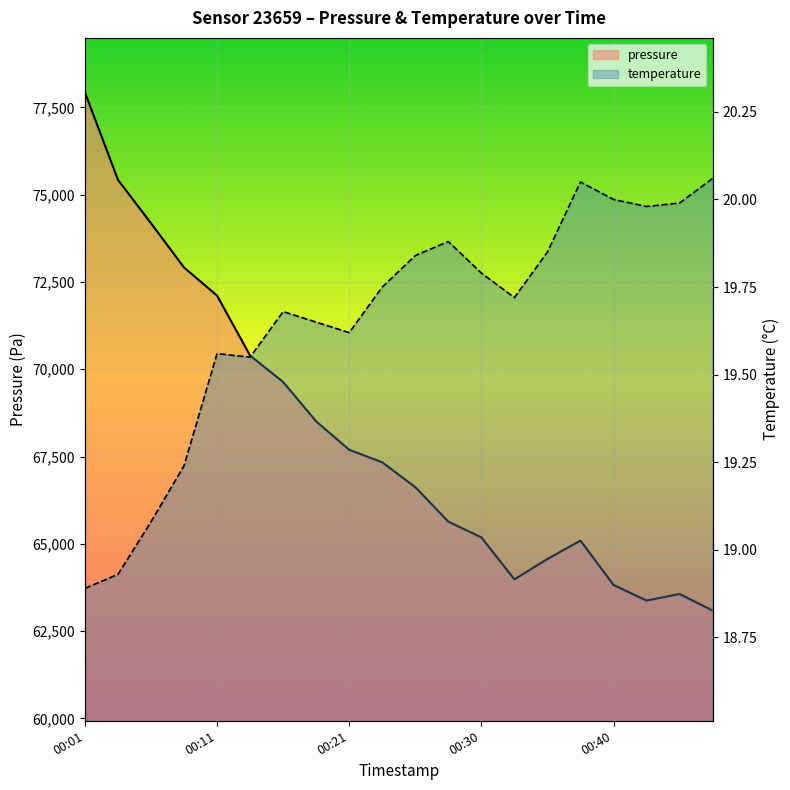

Rank the categories by temperature value from highest to lowest.

00:47, 00:38, 00:40, 00:45, 00:42, 00:28, 00:35, 00:25, 00:30, 00:23, 00:33, 00:16, 00:18, 00:21, 00:11, 00:13, 00:08, 00:06, 00:04, 00:01